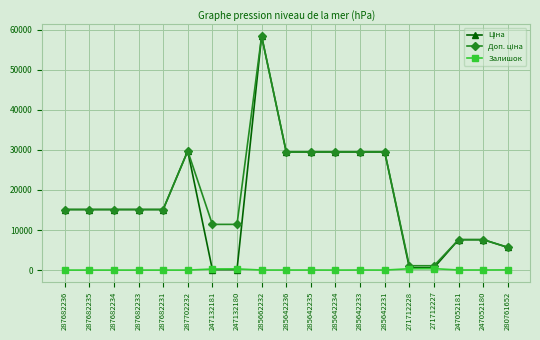

Does the chart display data point markers on the line(s)?

Yes